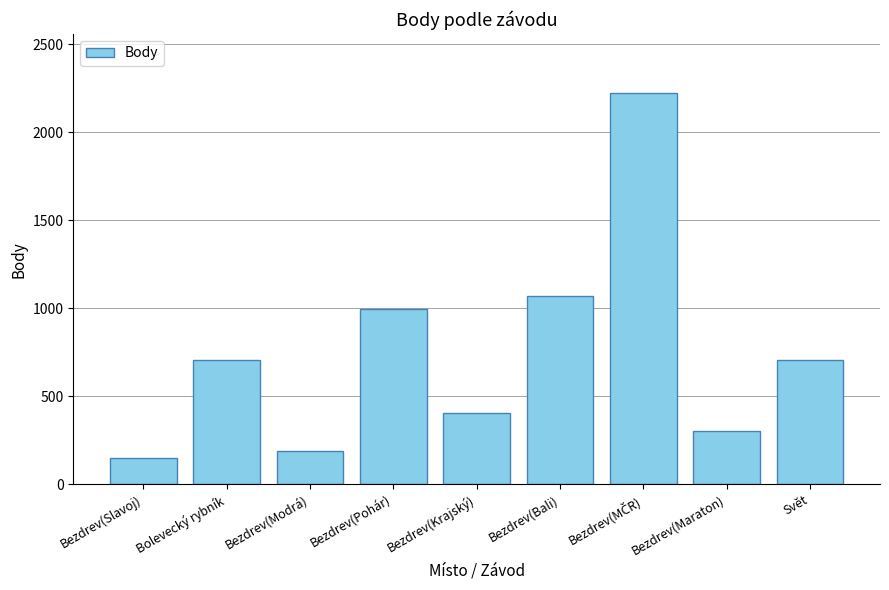

Is it true that the value at Bezdrev(Maraton) is 406?

False